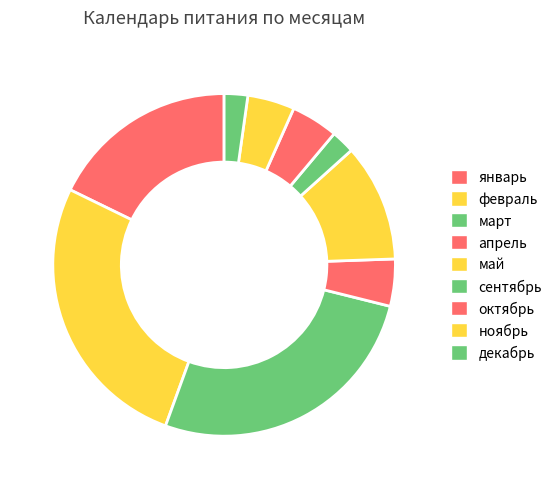

Is it true that март is 27% of the pie?

True